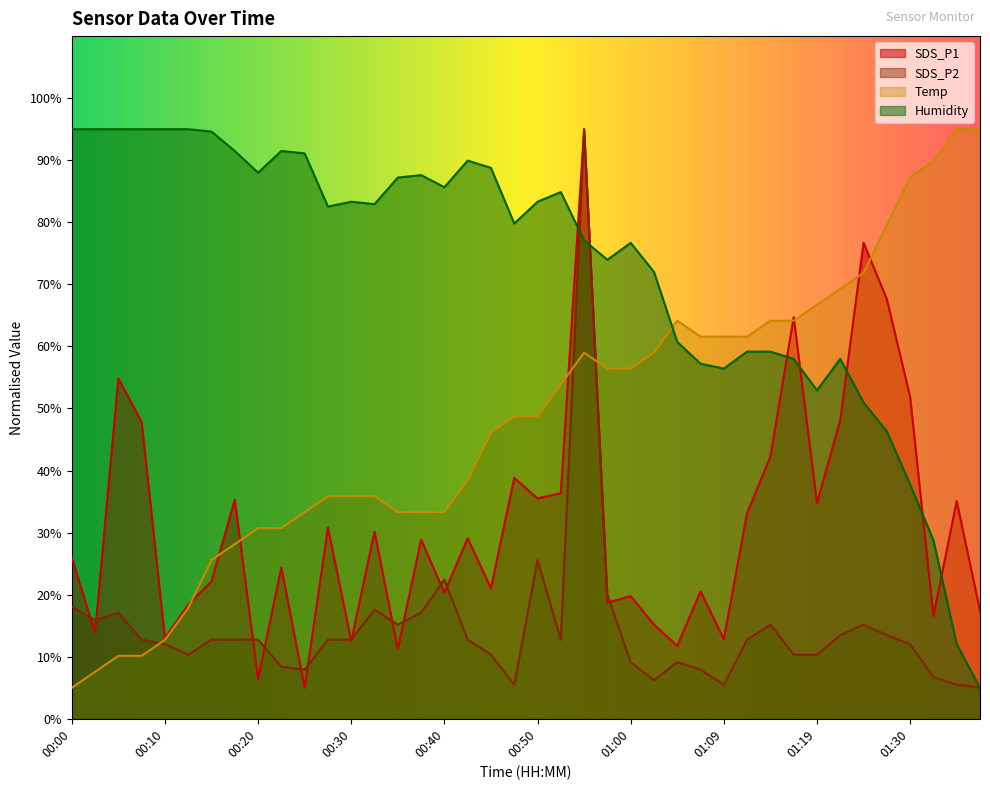

At how many categories does at least one series exceed 72?

32